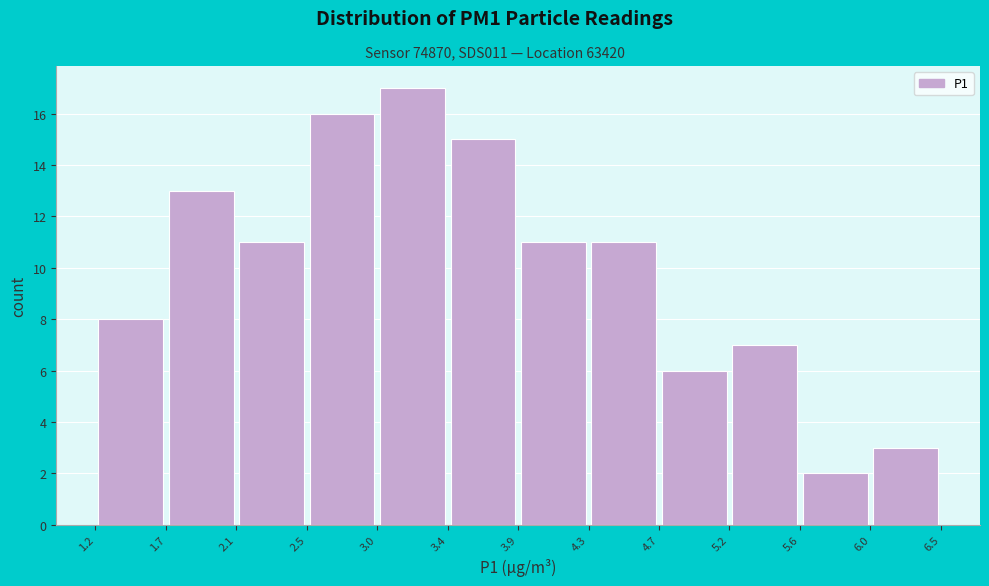

Which range on the x-axis has the tallest bar?

3.0 to 3.4